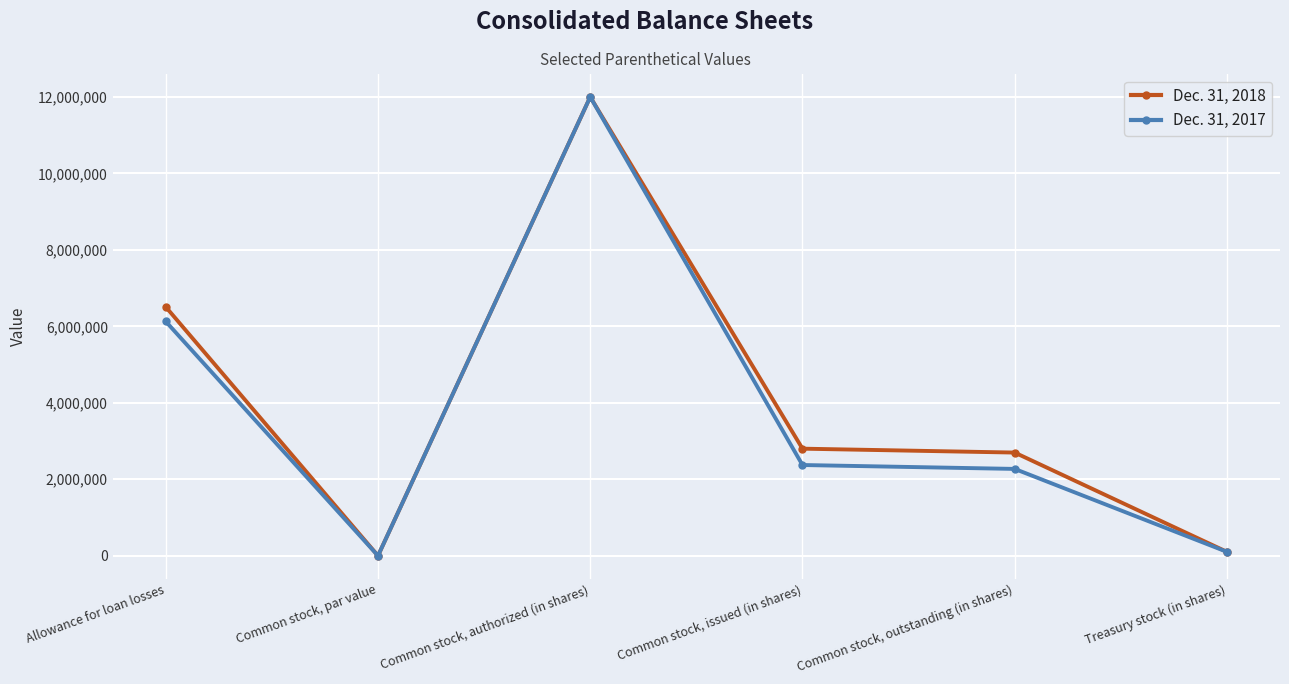

List the labels in order of Dec. 31, 2017 value, smallest first.

Common stock, par value, Treasury stock (in shares), Common stock, outstanding (in shares), Common stock, issued (in shares), Allowance for loan losses, Common stock, authorized (in shares)